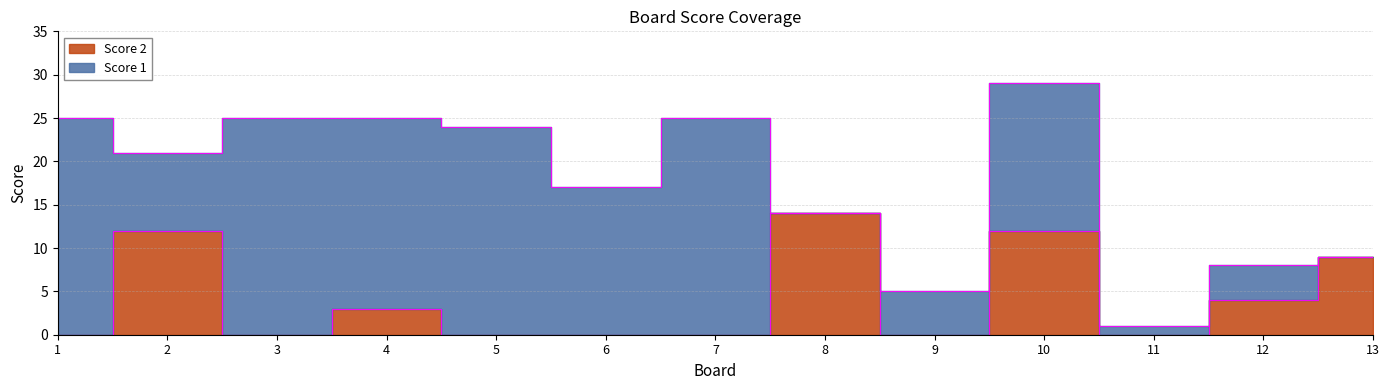

How many interior local valleys (lower than both neighbors) does the data have?

3